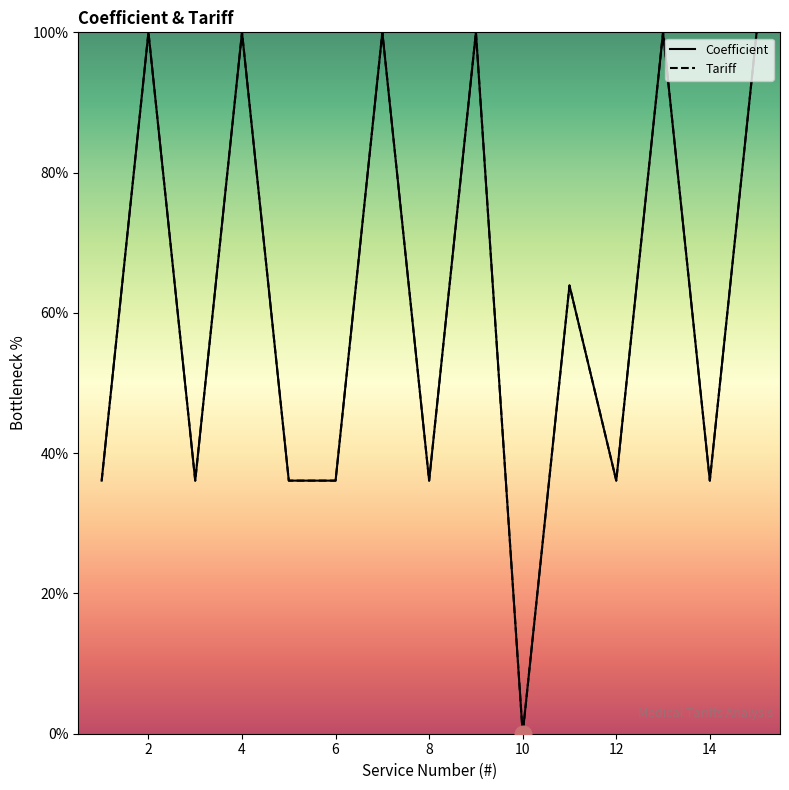

At how many categories does at least one series exceed 93?

6